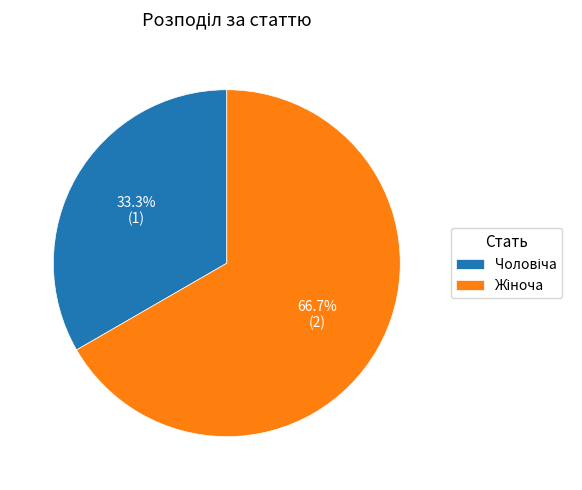

Is there a majority slice in this chart?

Yes